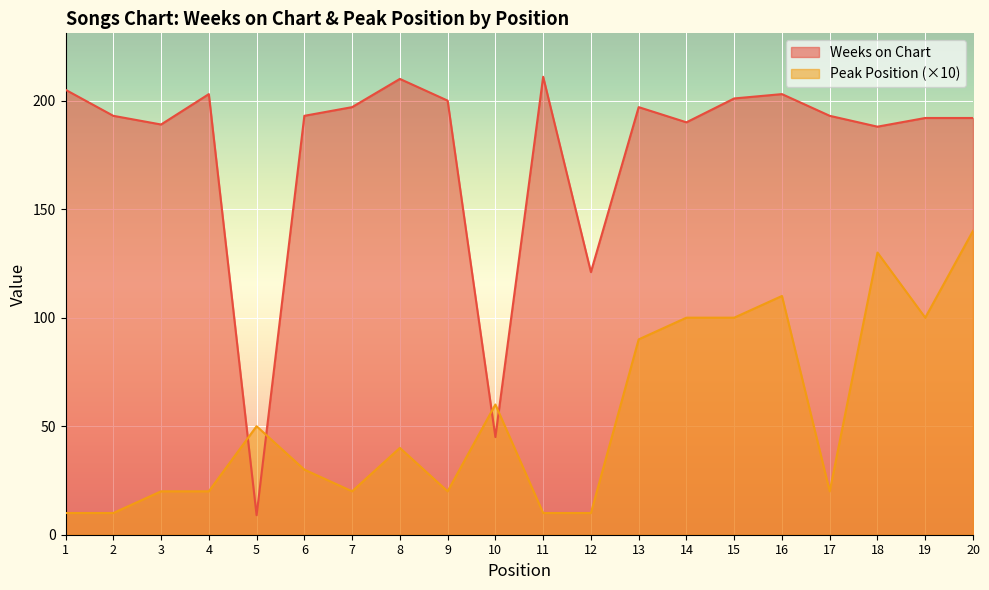

How many interior local valleys does the Peak Position series have?

4